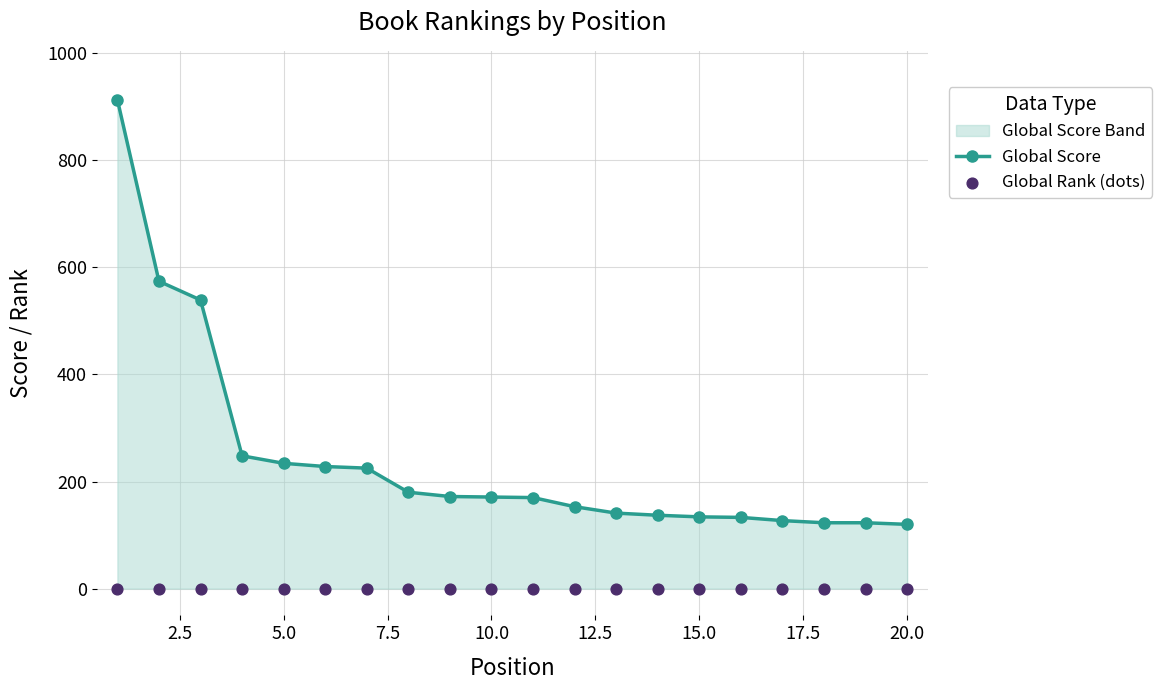

At how many categories does at least one series exceed 410?

3